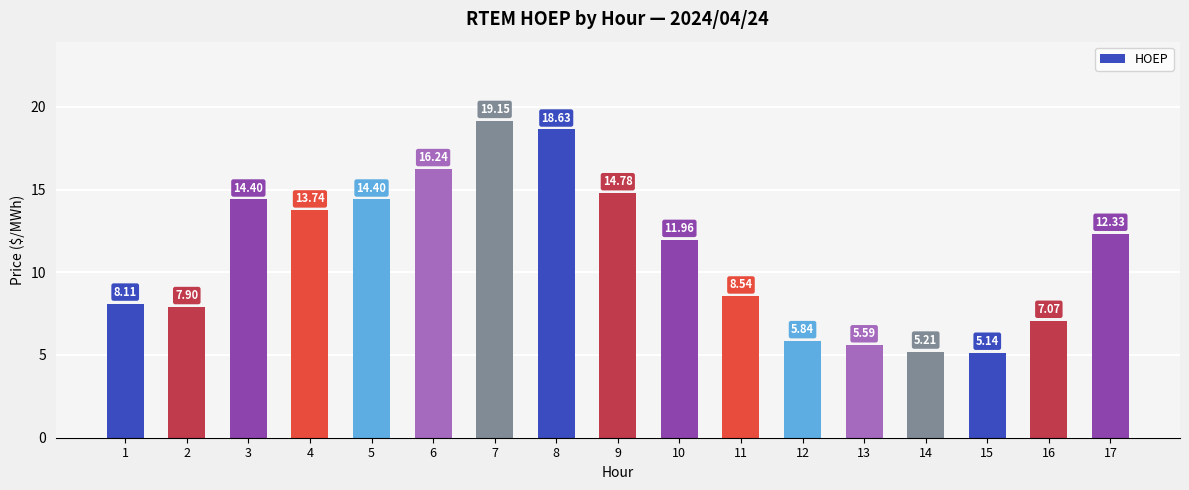

At which category does the chart reach its minimum across all series?

15